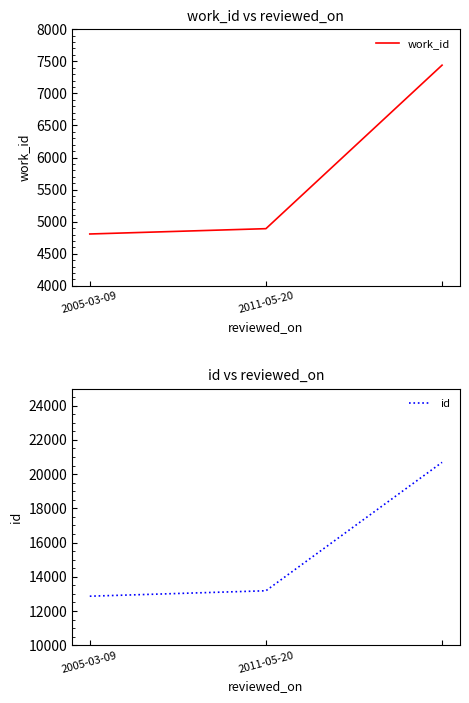

What is the difference between the highest and lowest values at 2011-05-20?

8289